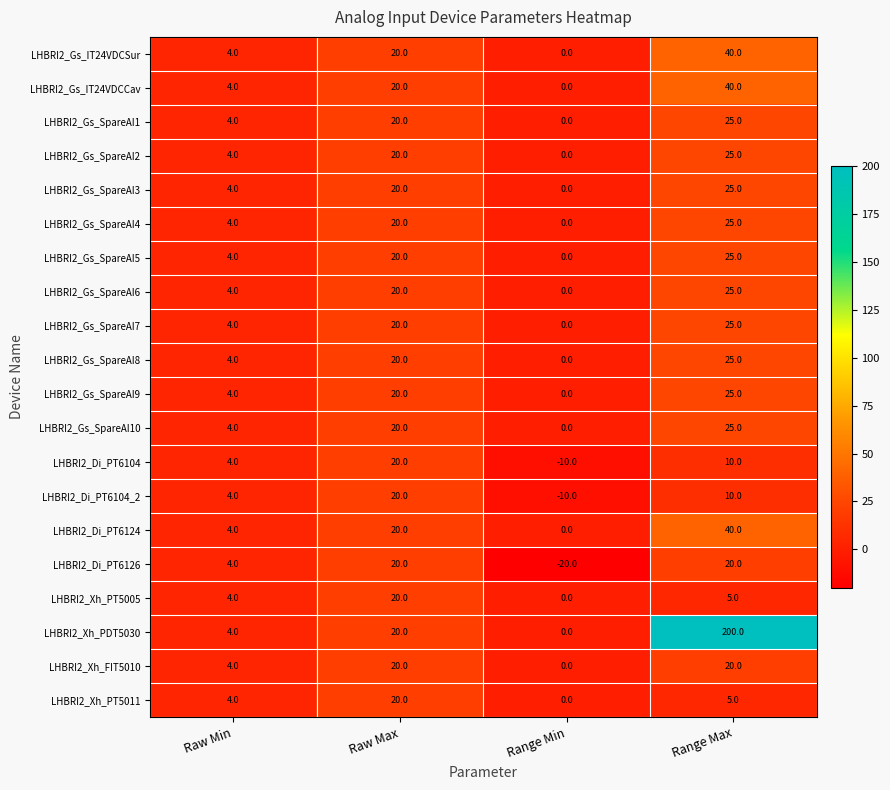

Is it true that LHBRI2_Gs_SpareAI7 equals 25 at Range Max?

True